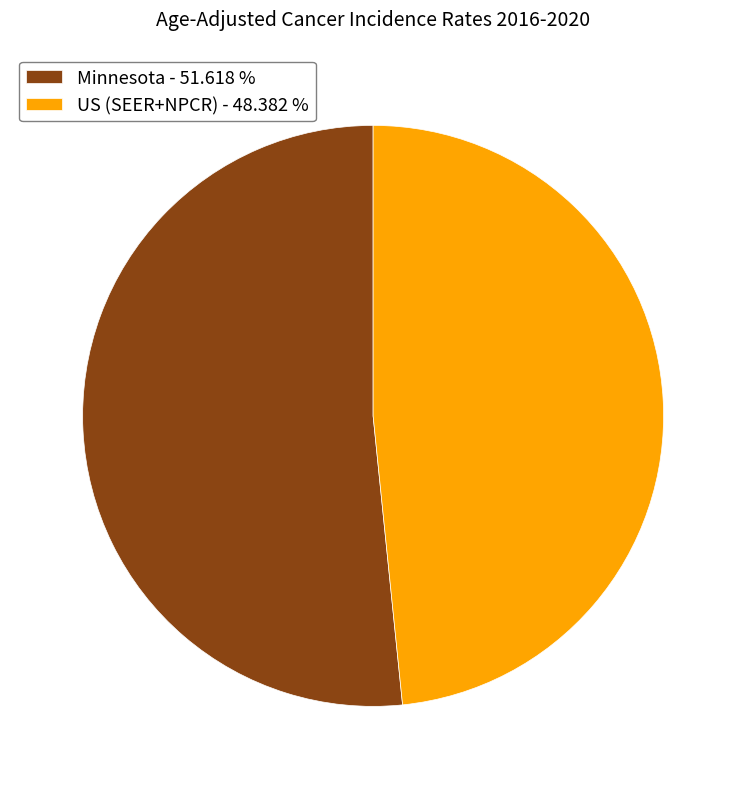

Which category accounts for the majority?

Minnesota